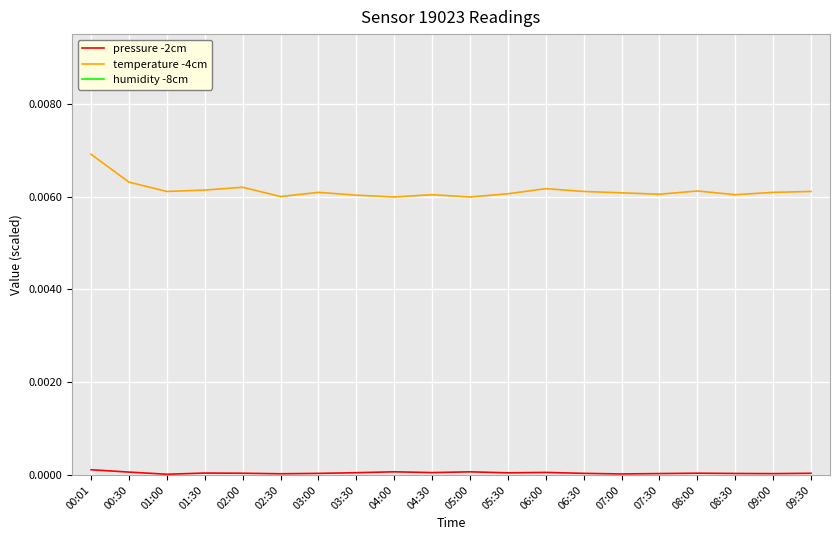

At which category is the sum across all series the highest?

00:01